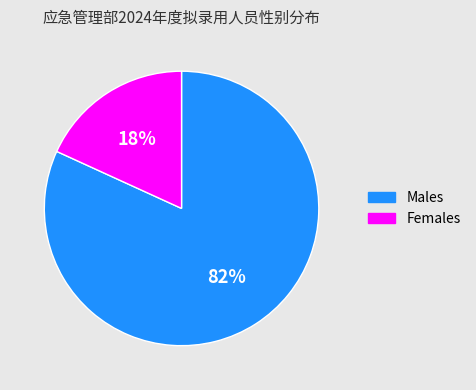

To the nearest percent, what is the difference between the largest and smallest slice percentages?

64%